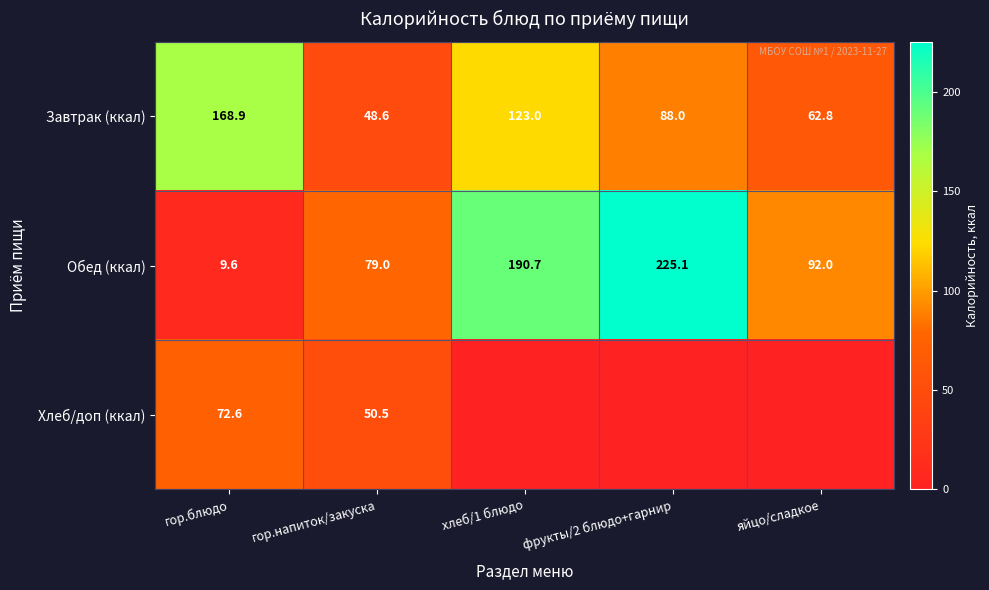

The Обед (ккал) series shows 149.3 at фрукты/2 блюдо+гарнир. True or false?

False